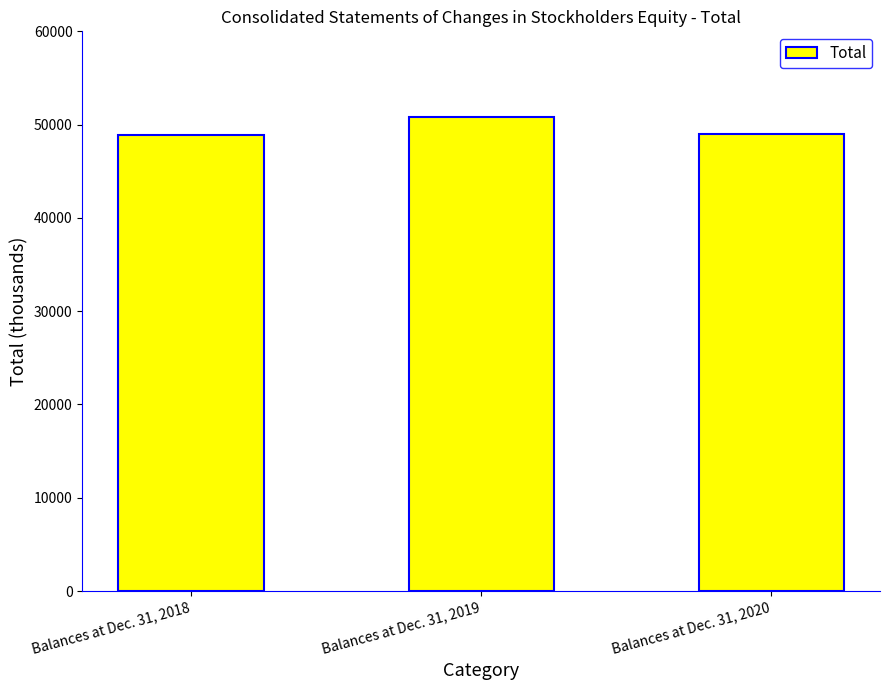

The value at Balances at Dec. 31, 2020 is 13112. True or false?

False